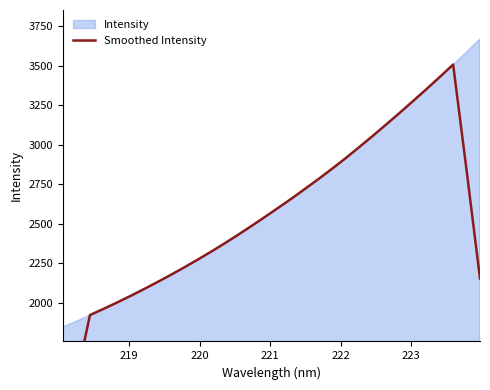

The value at 18 is 1877.5. True or false?

False